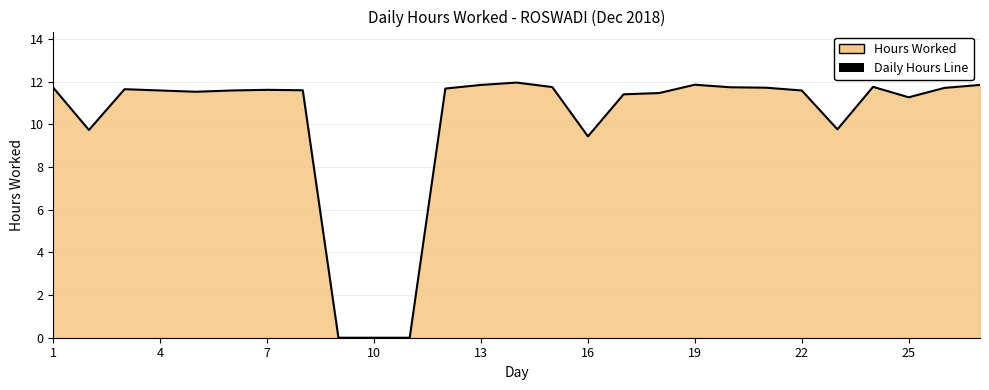

What is the difference between the second highest and second lowest values?

11.8